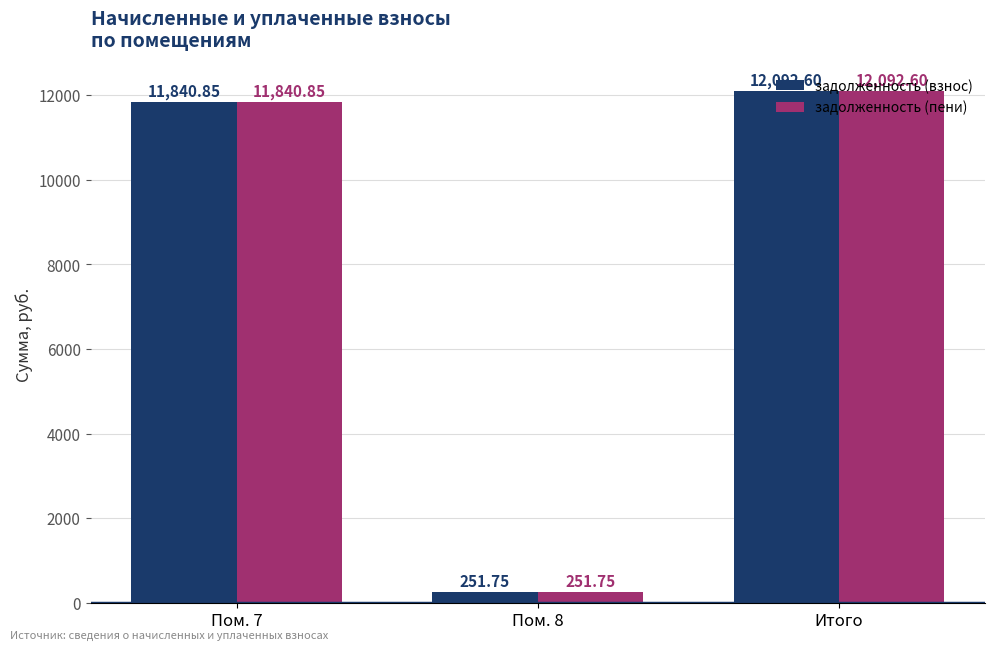

The value of задолженность (взнос) at Итого is 3502.9. True or false?

False